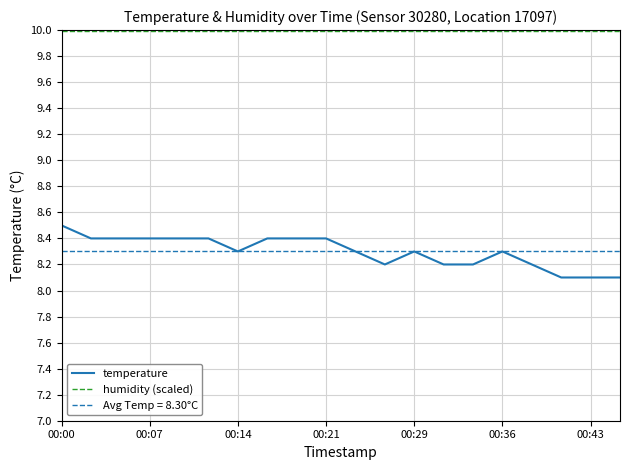

The temperature series shows 8.3 at 00:14. True or false?

True